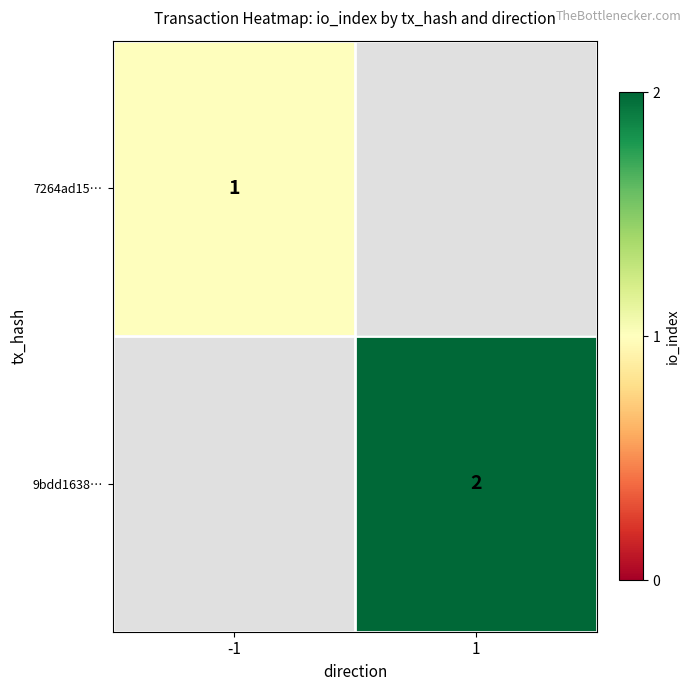

True or false: 7264ad15… has a value of 1 at -1.

True